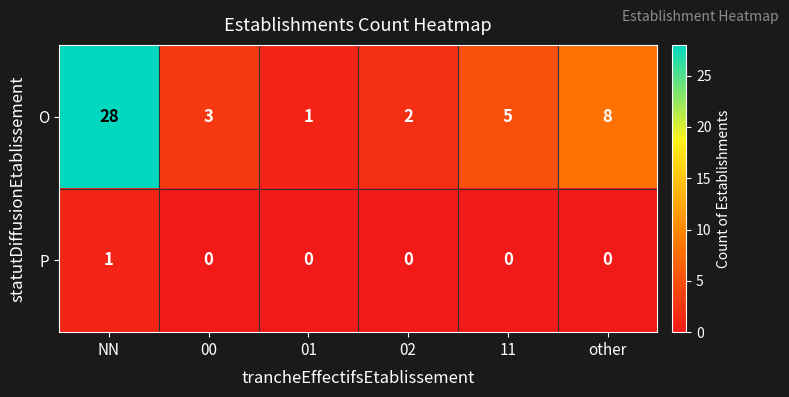

List the series in order of their overall mean, lowest first.

P, O